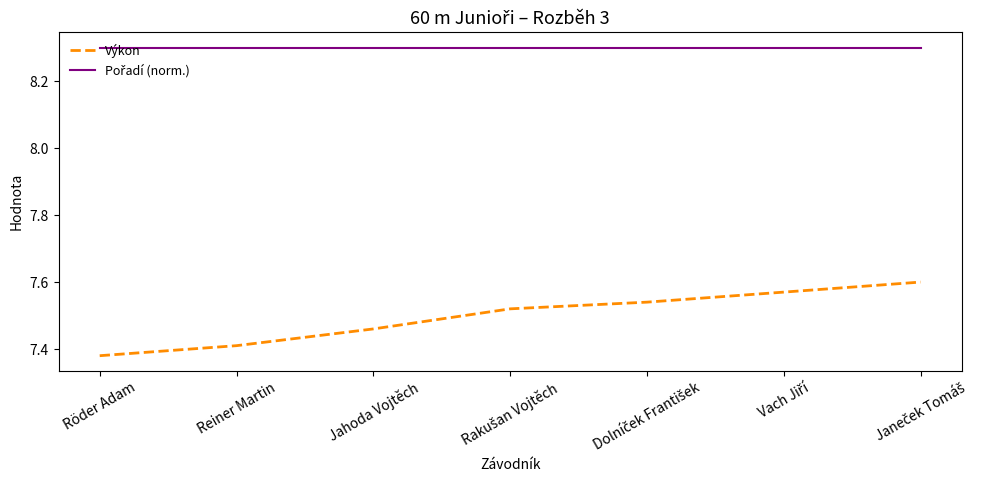

What is the total value across all series at Jahoda Vojtěch?

15.8